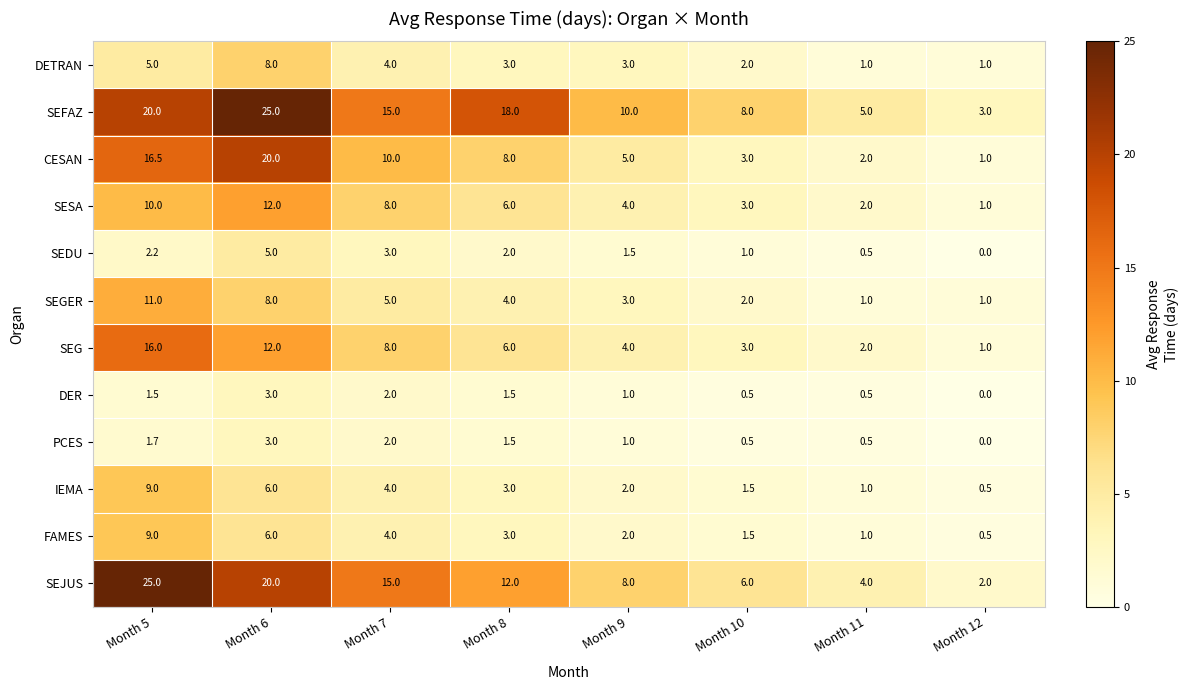

Count the number of data series in this chart.

12